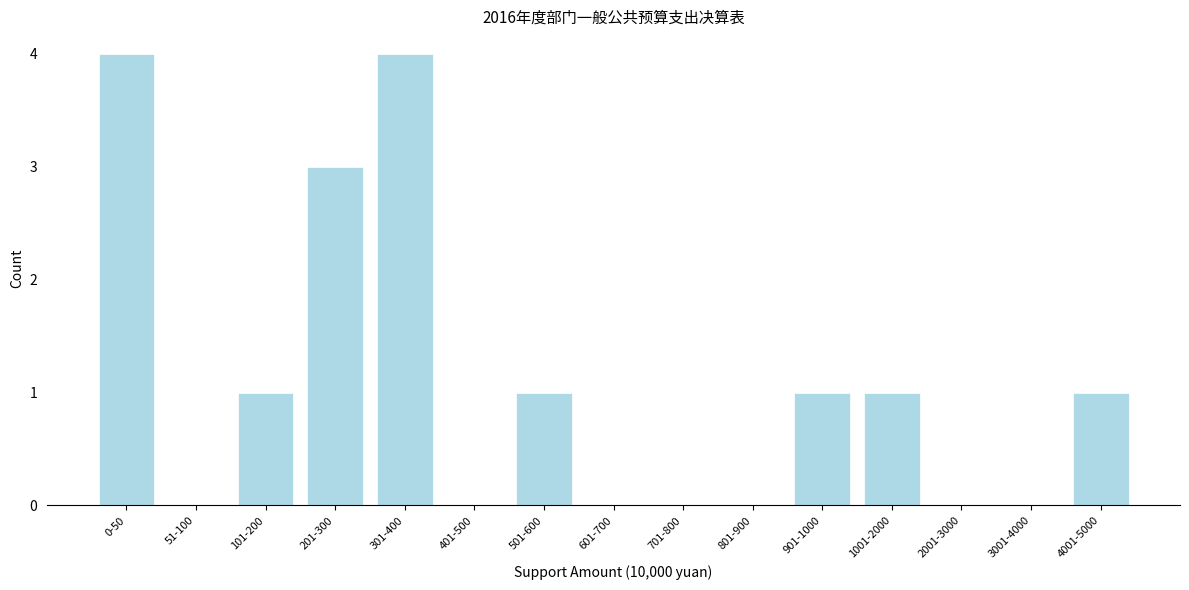

Reading left to right, extract all data points from this chart.

0-50=4	51-100=0	101-200=1	201-300=3	301-400=4	401-500=0	501-600=1	601-700=0	701-800=0	801-900=0	901-1000=1	1001-2000=1	2001-3000=0	3001-4000=0	4001-5000=1